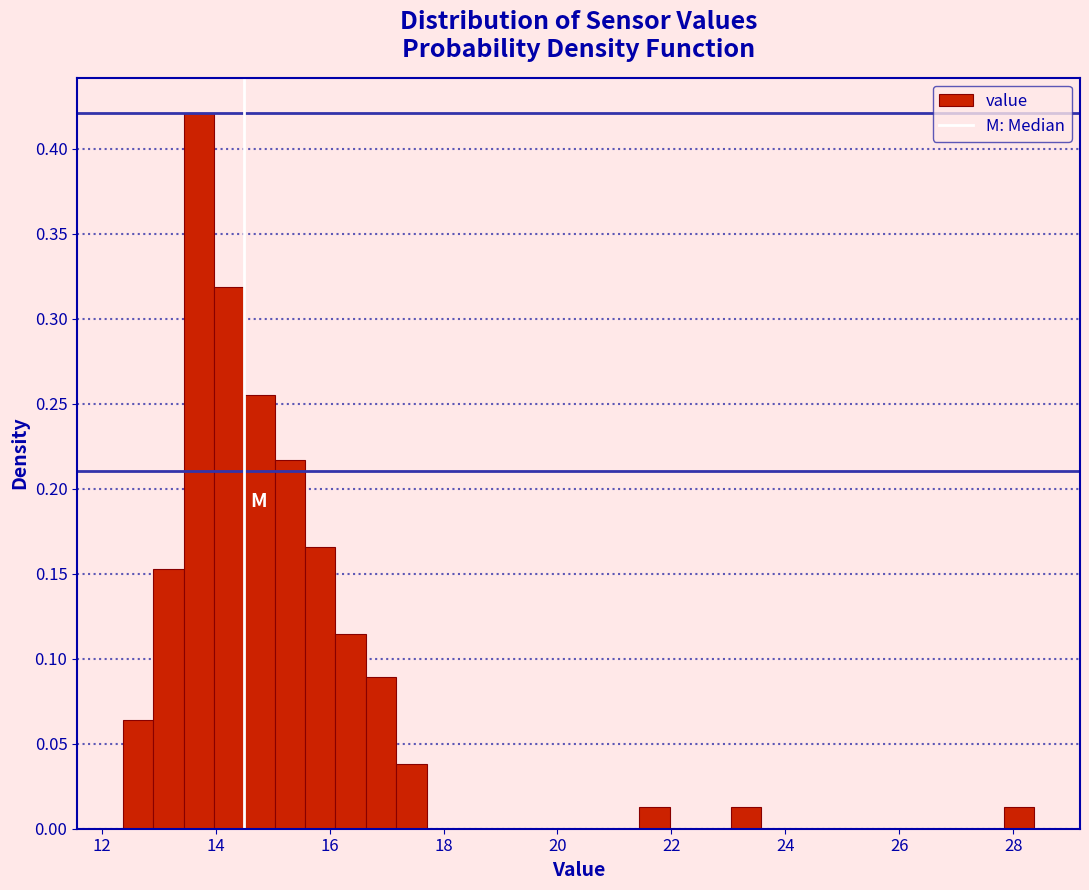

Read against the x-axis, roughly where is the centre of the tallest bar?

13.8